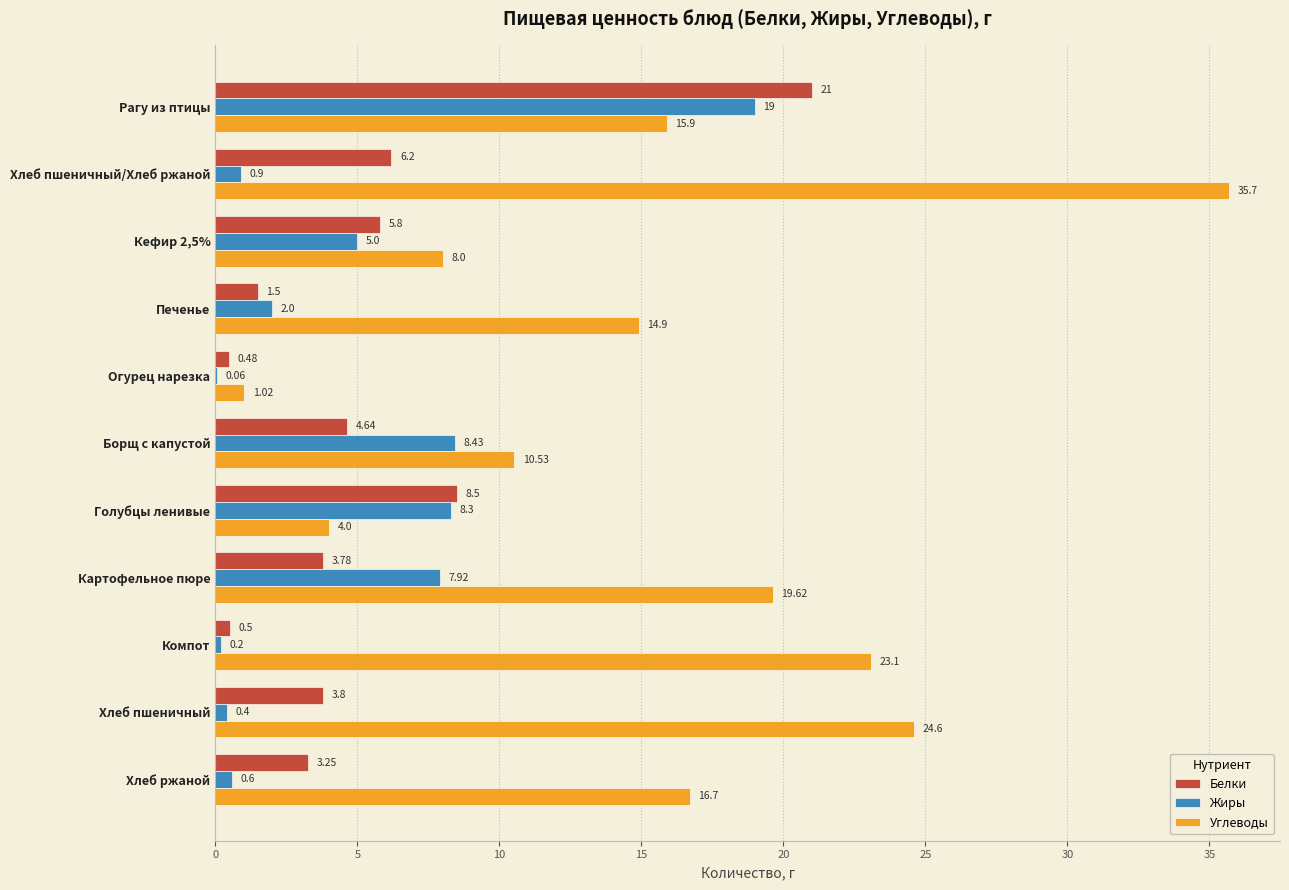

Which series has the largest total across all categories?

Углеводы